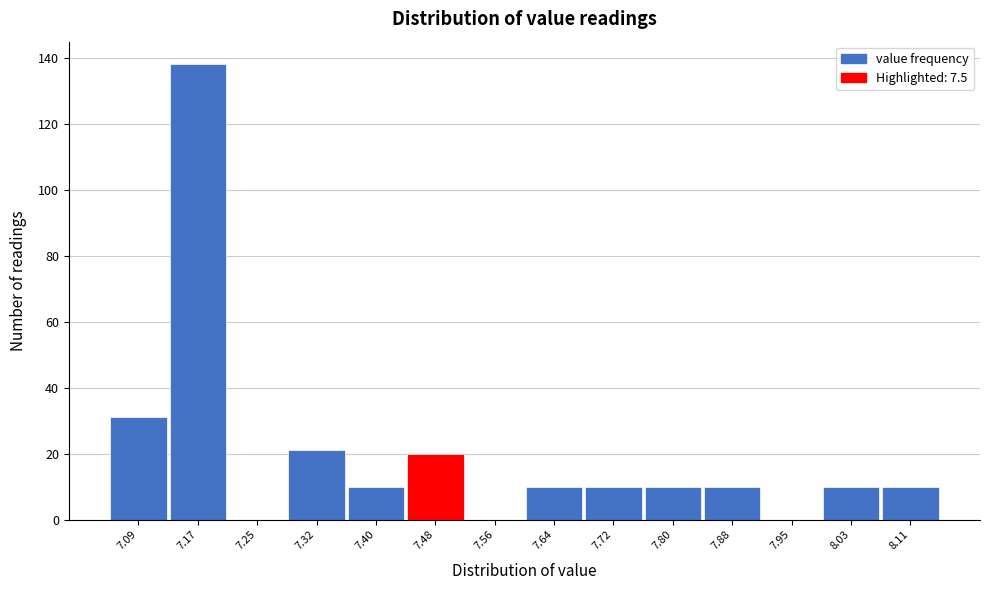

What is the height of the bar covering 7.99 to 8.07 on the x-axis? Neither the bar edges nor the heights are printed on the chart, so give them approximately, as read against the axes.

10